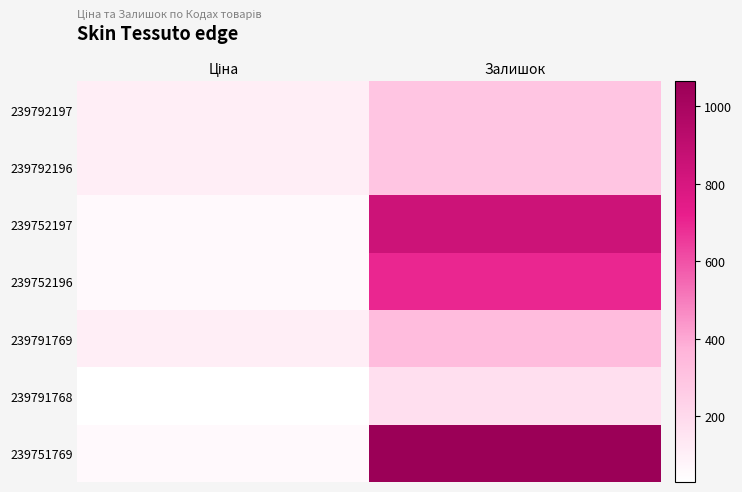

At how many categories does at least one series exceed 914?

1